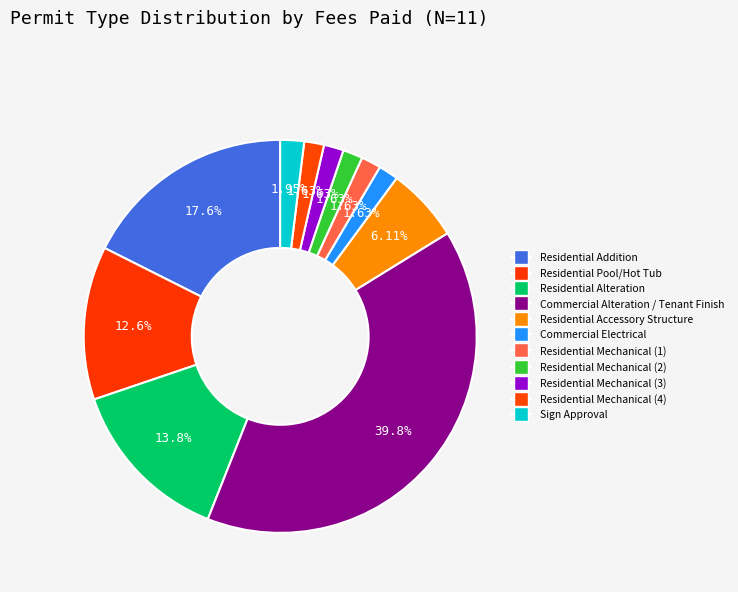

How many slices are in this pie chart?

11